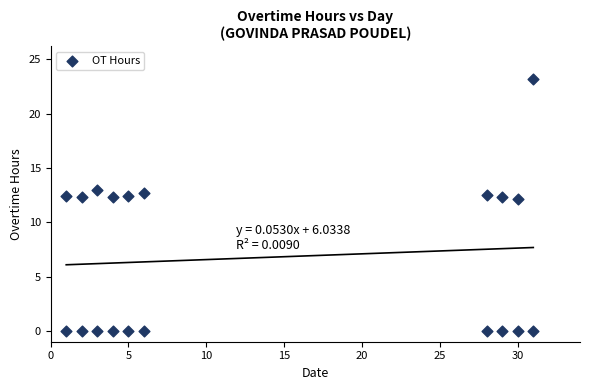

What is the range of Y values (max minus min)?

23.2